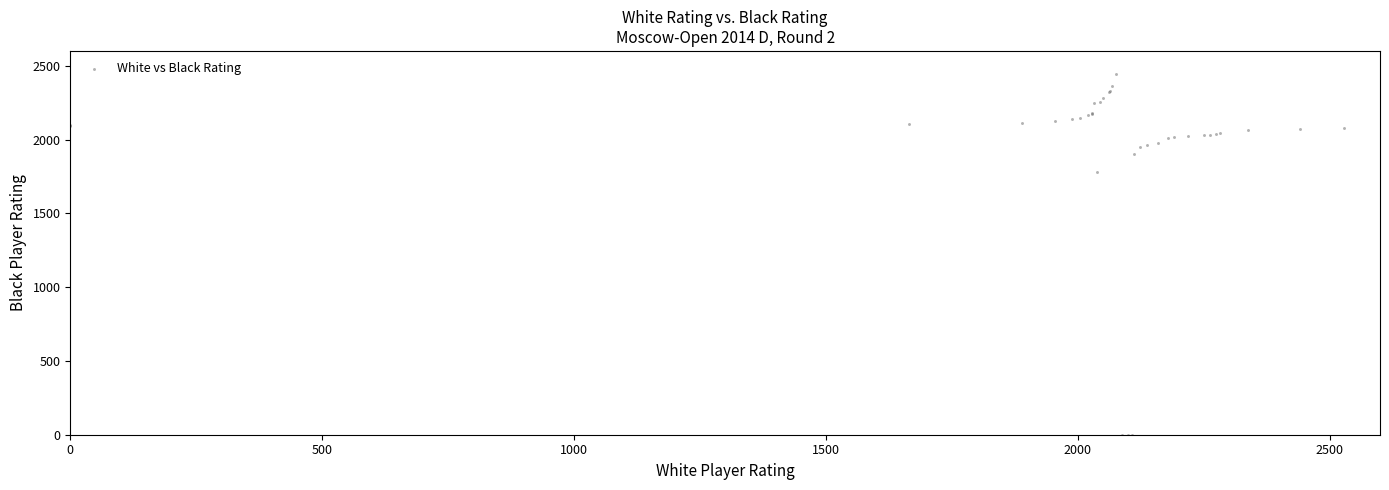

What Y value in the scatter plot is closest to 1223?

1781